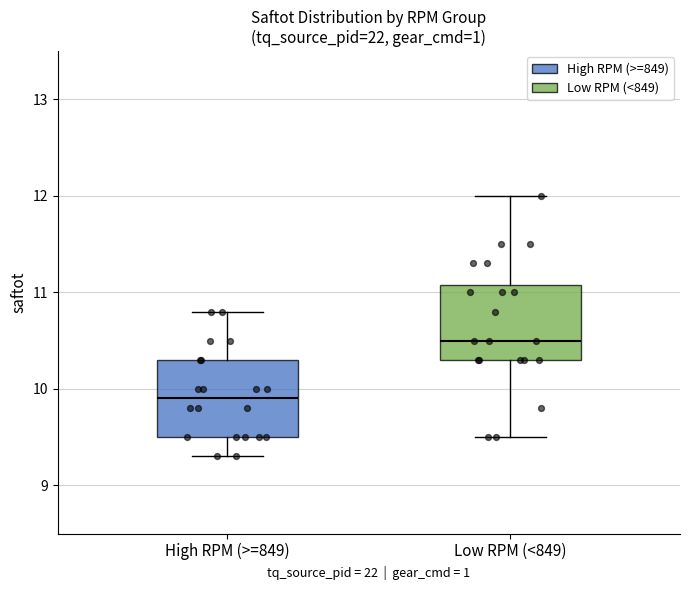

Reading left to right, read every box against the y-axis: the position of its median line, the range the box covers, and the ends of its whiskers. The values are not printed on the chart, so give them approximately, as read against the axis.

High RPM (>=849): median 9.9, box 9.5 to 10.3, whiskers 9.3 to 10.8
Low RPM (<849): median 10.5, box 10.3 to 11.1, whiskers 9.5 to 12.0